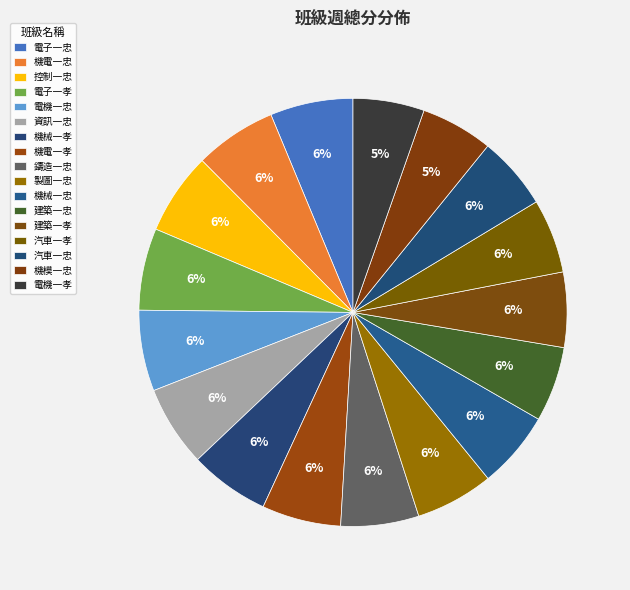

How many slices are in this pie chart?

17